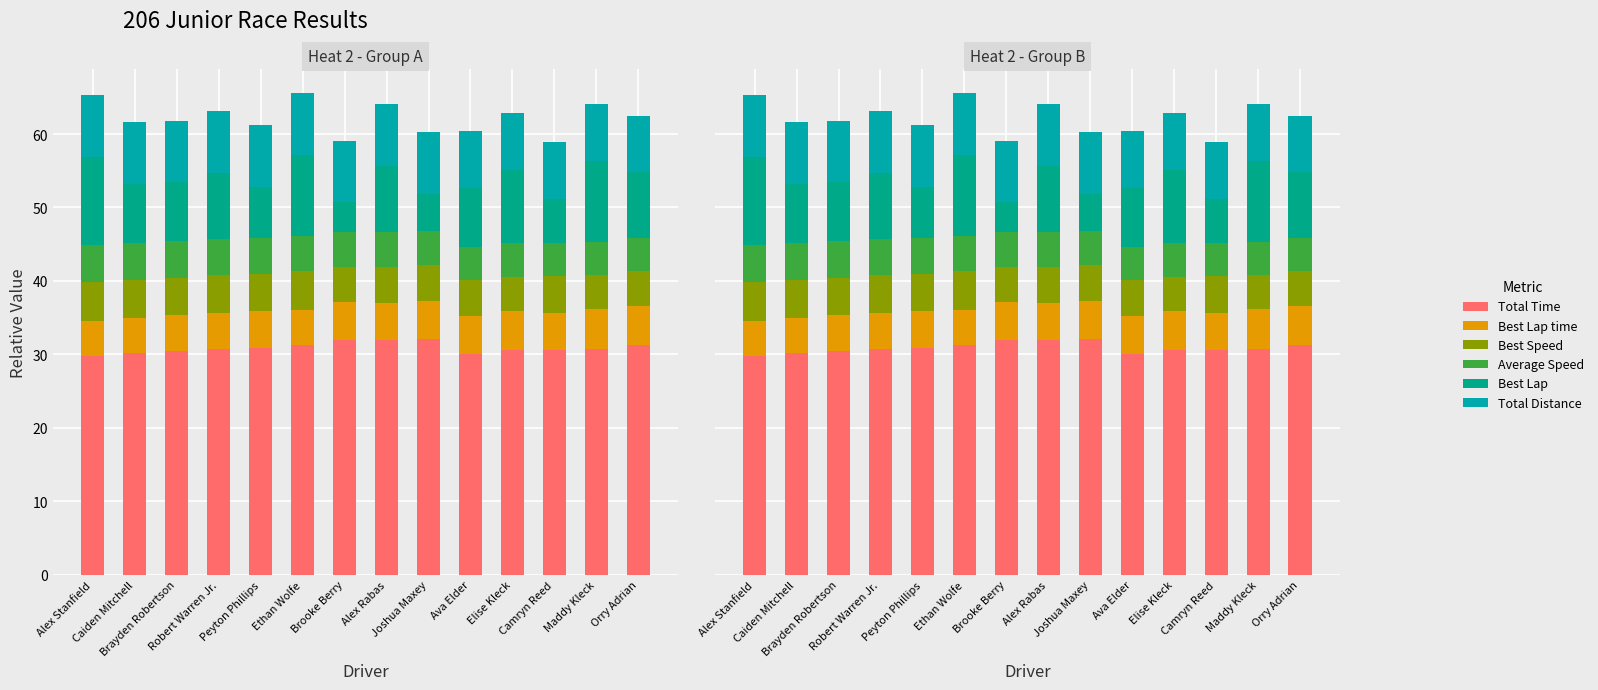

Reading left to right, extract all data points from this chart.

Total Time: Alex Stanfield=29.7	Caiden Mitchell=30.1	Brayden Robertson=30.4	Robert Warren Jr.=30.8	Peyton Phillips=30.9	Ethan Wolfe=31.2	Brooke Berry=31.9	Alex Rabas=31.9	Joshua Maxey=32.1	Ava Elder=30.0	Elise Kleck=30.5	Camryn Reed=30.6	Maddy Kleck=30.8	Orry Adrian=31.3
Best Lap time: Alex Stanfield=4.8	Caiden Mitchell=4.8	Brayden Robertson=4.9	Robert Warren Jr.=4.9	Peyton Phillips=5.0	Ethan Wolfe=4.8	Brooke Berry=5.2	Alex Rabas=5.1	Joshua Maxey=5.2	Ava Elder=5.3	Elise Kleck=5.3	Camryn Reed=5.0	Maddy Kleck=5.4	Orry Adrian=5.2
Best Speed: Alex Stanfield=5.2	Caiden Mitchell=5.2	Brayden Robertson=5.1	Robert Warren Jr.=5.1	Peyton Phillips=5.0	Ethan Wolfe=5.2	Brooke Berry=4.9	Alex Rabas=4.9	Joshua Maxey=4.9	Ava Elder=4.8	Elise Kleck=4.7	Camryn Reed=5.0	Maddy Kleck=4.6	Orry Adrian=4.8
Average Speed: Alex Stanfield=5.1	Caiden Mitchell=5.0	Brayden Robertson=5.0	Robert Warren Jr.=4.9	Peyton Phillips=4.9	Ethan Wolfe=4.8	Brooke Berry=4.7	Alex Rabas=4.7	Joshua Maxey=4.7	Ava Elder=4.6	Elise Kleck=4.5	Camryn Reed=4.5	Maddy Kleck=4.5	Orry Adrian=4.4
Best Lap: Alex Stanfield=12.0	Caiden Mitchell=8.0	Brayden Robertson=8.0	Robert Warren Jr.=9.0	Peyton Phillips=7.0	Ethan Wolfe=11.0	Brooke Berry=4.0	Alex Rabas=9.0	Joshua Maxey=5.0	Ava Elder=8.0	Elise Kleck=10.0	Camryn Reed=6.0	Maddy Kleck=11.0	Orry Adrian=9.0
Total Distance: Alex Stanfield=8.4	Caiden Mitchell=8.4	Brayden Robertson=8.4	Robert Warren Jr.=8.4	Peyton Phillips=8.4	Ethan Wolfe=8.4	Brooke Berry=8.4	Alex Rabas=8.4	Joshua Maxey=8.4	Ava Elder=7.7	Elise Kleck=7.7	Camryn Reed=7.7	Maddy Kleck=7.7	Orry Adrian=7.7